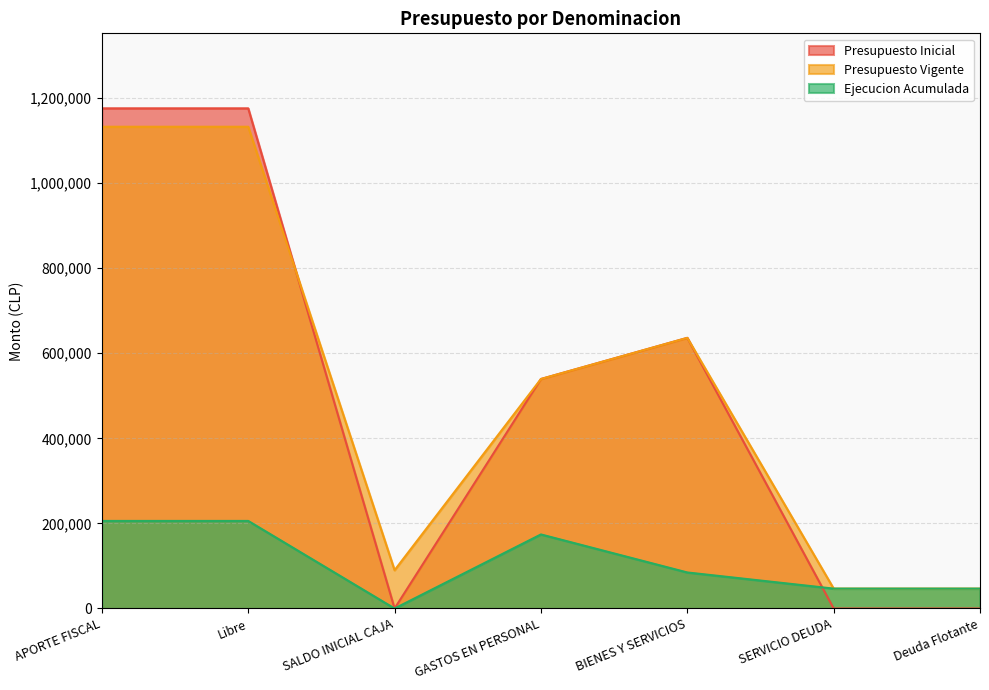

Does the chart display data point markers on the line(s)?

No